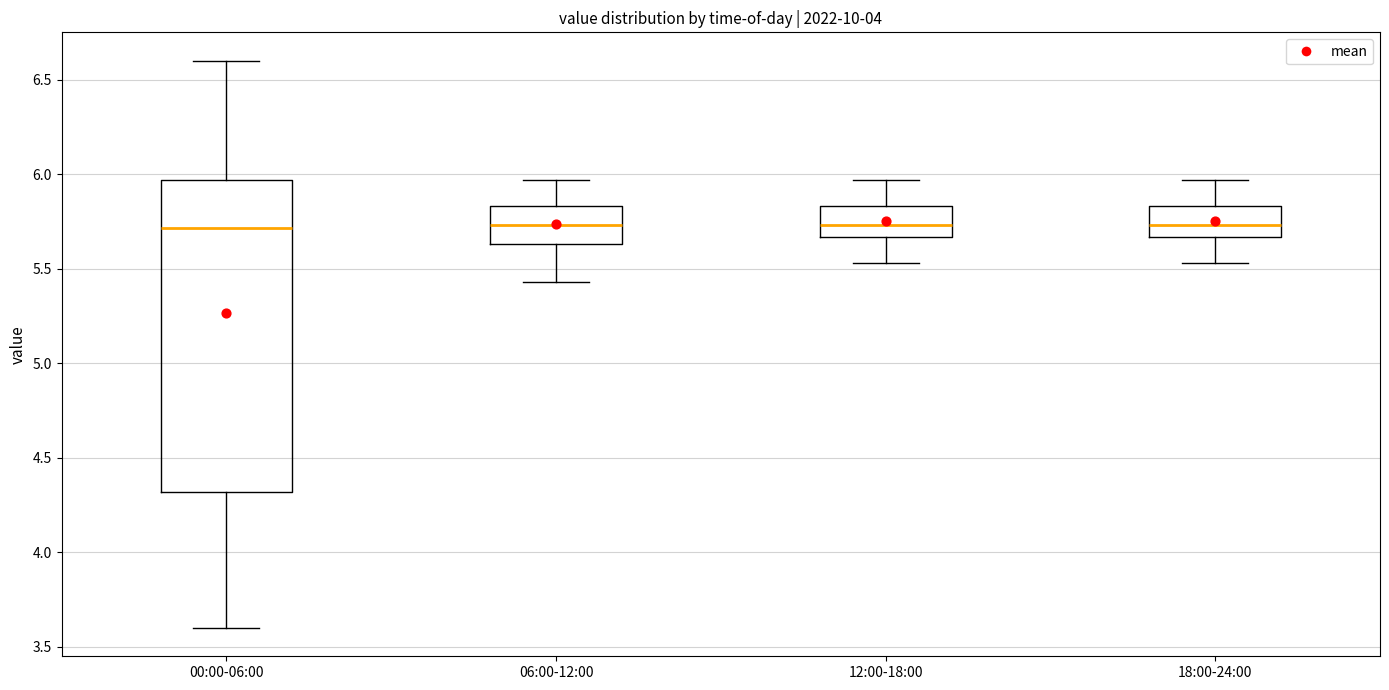

Which box is the tallest, from its lower edge to its upper edge?

00:00-06:00